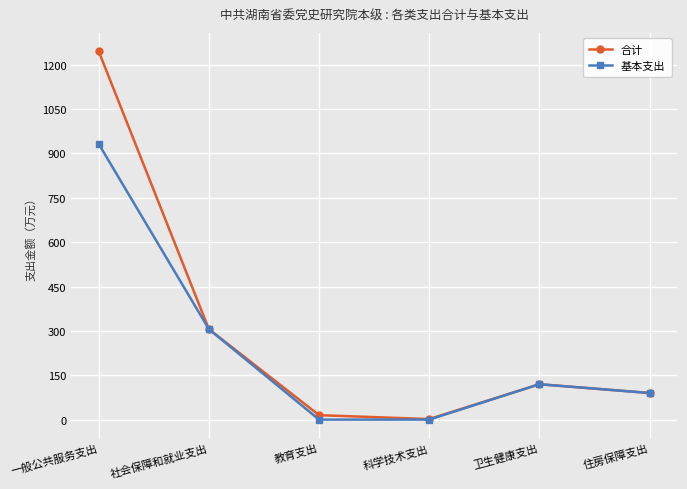

In 基本支出, how many points are higher than both neighbors (excluding endpoints)?

1